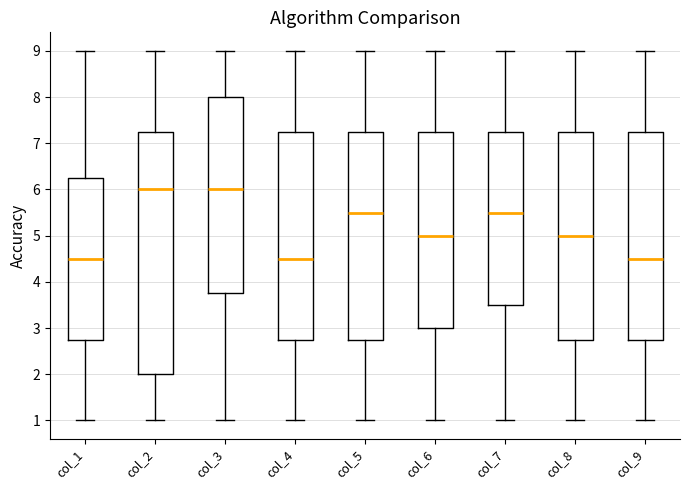

Reading left to right, transcribe this box plot: for each box, give where its median line is, the range the box spans, and where its two whiskers end, as read against the y-axis. The values are not printed on the chart, so give them approximately, as read against the axis.

col_1: median 4.5, box 2.8 to 6.3, whiskers 1.0 to 9.0
col_2: median 6.0, box 2.0 to 7.3, whiskers 1.0 to 9.0
col_3: median 6.0, box 3.8 to 8.0, whiskers 1.0 to 9.0
col_4: median 4.5, box 2.8 to 7.3, whiskers 1.0 to 9.0
col_5: median 5.5, box 2.8 to 7.3, whiskers 1.0 to 9.0
col_6: median 5.0, box 3.0 to 7.3, whiskers 1.0 to 9.0
col_7: median 5.5, box 3.5 to 7.3, whiskers 1.0 to 9.0
col_8: median 5.0, box 2.8 to 7.3, whiskers 1.0 to 9.0
col_9: median 4.5, box 2.8 to 7.3, whiskers 1.0 to 9.0